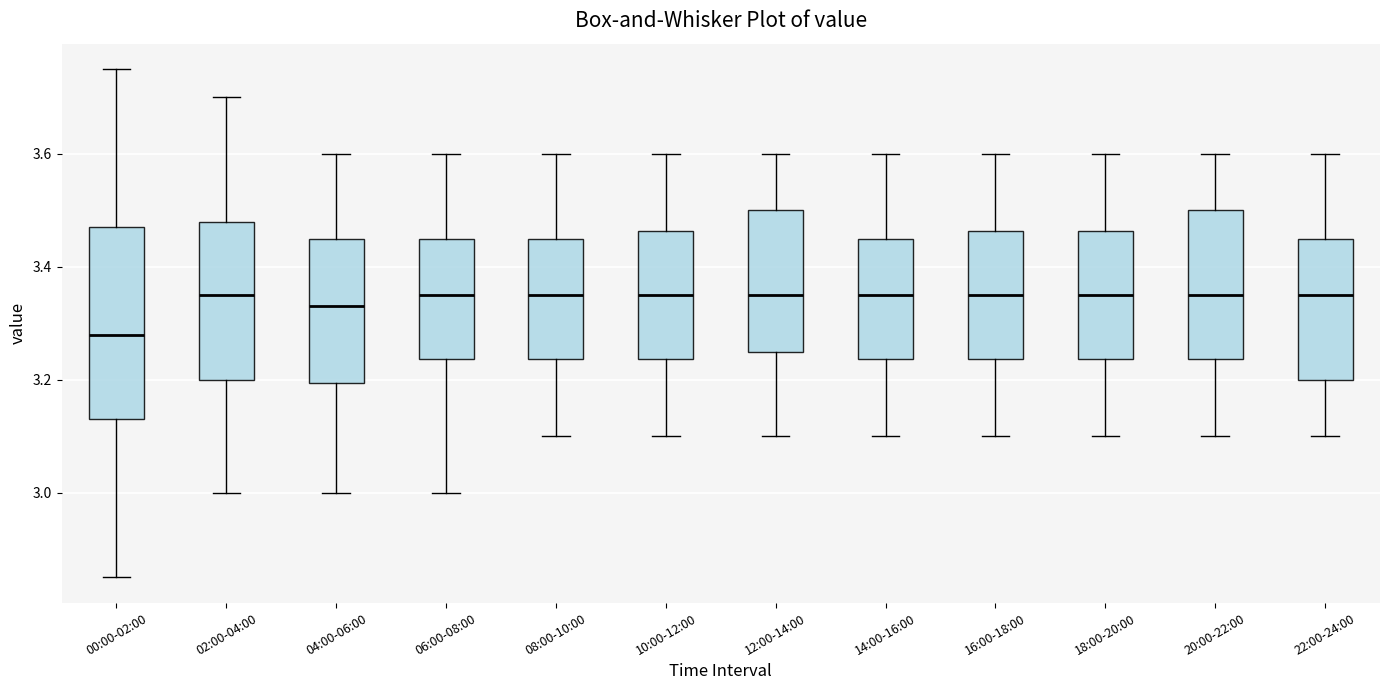

Reading left to right, read every box against the y-axis: the position of its median line, the range the box covers, and the ends of its whiskers. The values are not printed on the chart, so give them approximately, as read against the axis.

00:00-02:00: median 3.28, box 3.14 to 3.48, whiskers 2.86 to 3.76
02:00-04:00: median 3.36, box 3.20 to 3.48, whiskers 3.00 to 3.70
04:00-06:00: median 3.34, box 3.20 to 3.46, whiskers 3.00 to 3.60
06:00-08:00: median 3.36, box 3.24 to 3.46, whiskers 3.00 to 3.60
08:00-10:00: median 3.36, box 3.24 to 3.46, whiskers 3.10 to 3.60
10:00-12:00: median 3.36, box 3.24 to 3.46, whiskers 3.10 to 3.60
12:00-14:00: median 3.36, box 3.26 to 3.50, whiskers 3.10 to 3.60
14:00-16:00: median 3.36, box 3.24 to 3.46, whiskers 3.10 to 3.60
16:00-18:00: median 3.36, box 3.24 to 3.46, whiskers 3.10 to 3.60
18:00-20:00: median 3.36, box 3.24 to 3.46, whiskers 3.10 to 3.60
20:00-22:00: median 3.36, box 3.24 to 3.50, whiskers 3.10 to 3.60
22:00-24:00: median 3.36, box 3.20 to 3.46, whiskers 3.10 to 3.60